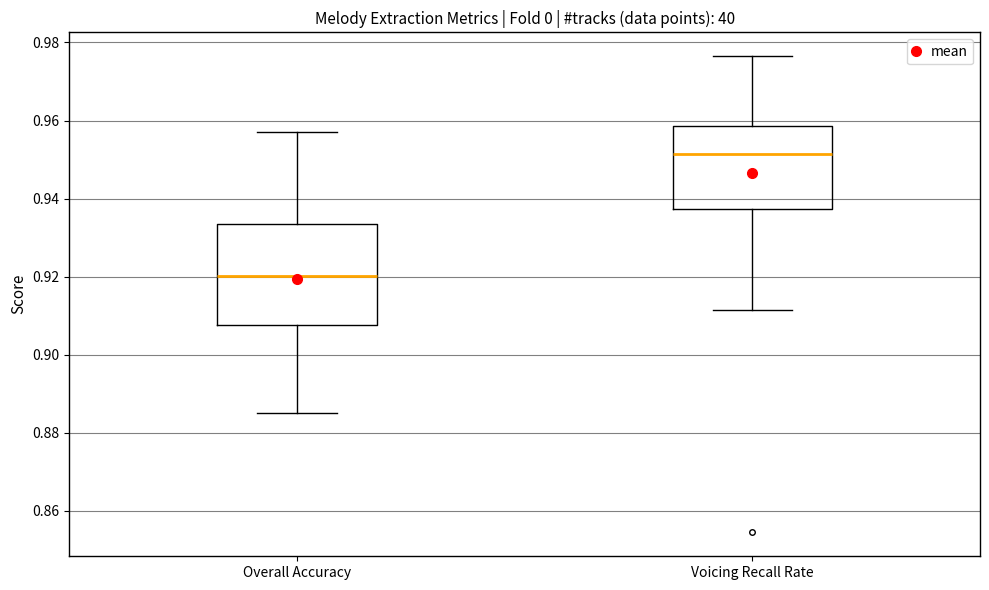

Which box has the lowest median line?

Overall Accuracy